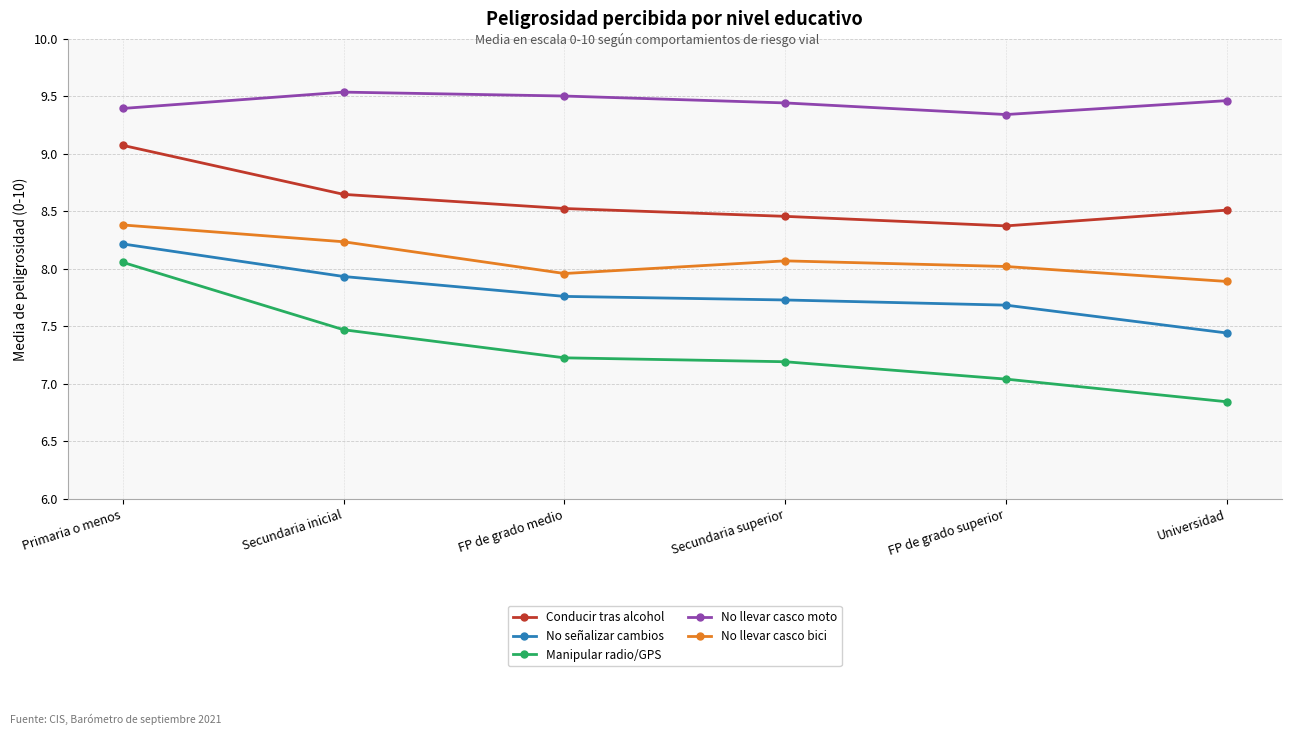

What value does the No señalizar cambios series have at FP de grado medio?

7.8